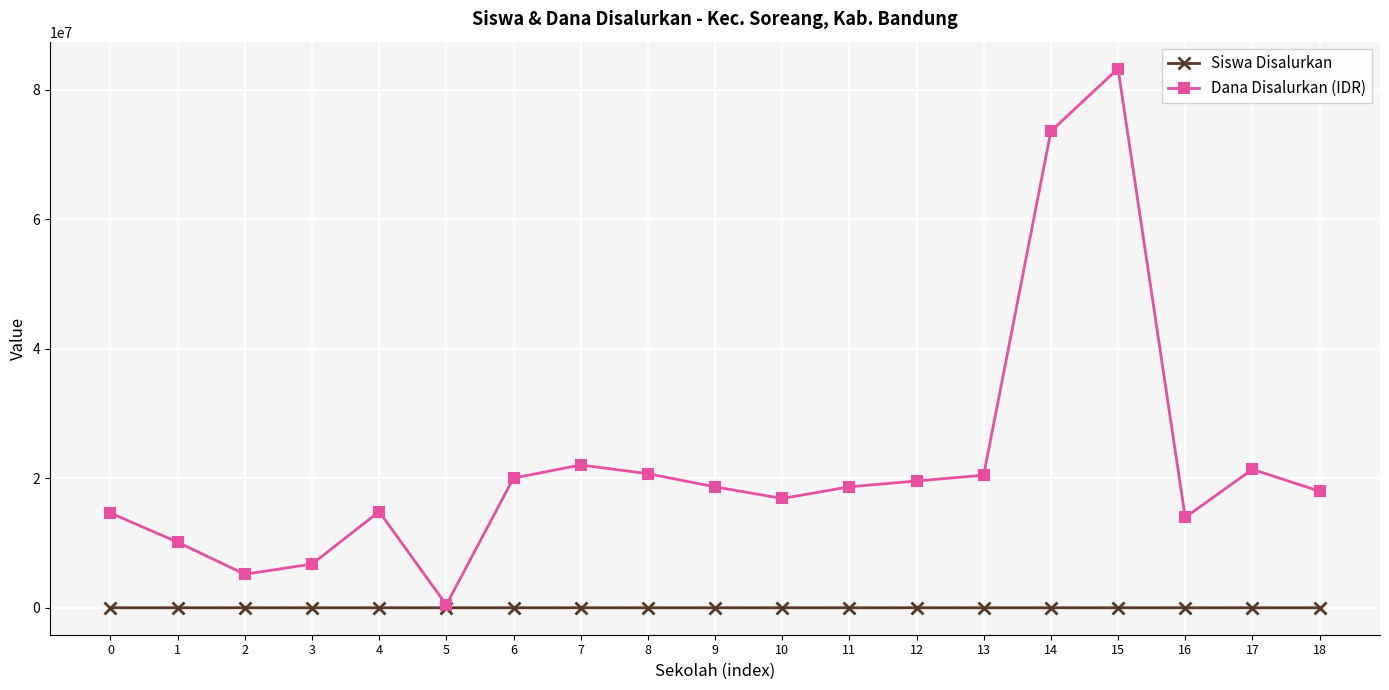

The value of Dana Disalurkan (IDR) at 7 is 22050000. True or false?

True